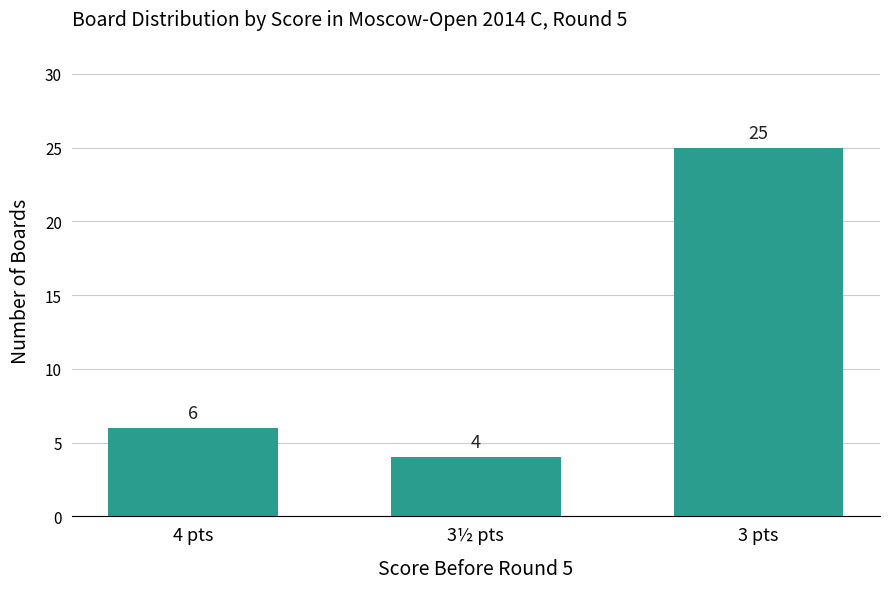

What is the sum of all values?

35